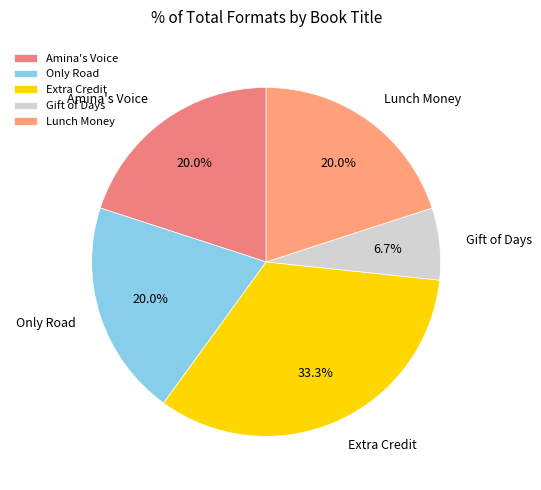

What percentage is NOT represented by Amina's Voice?

80.0%